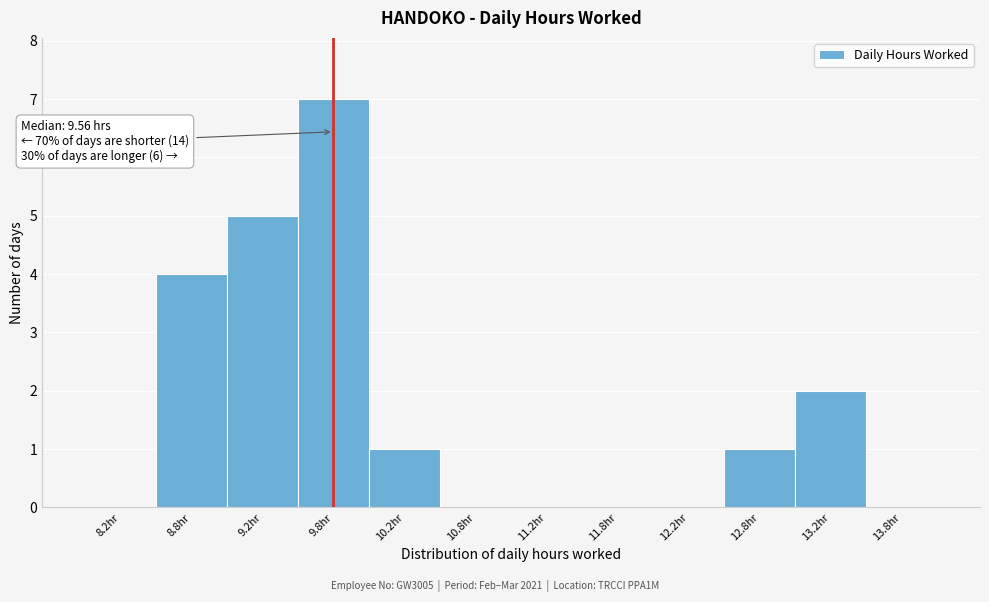

Which range on the x-axis has the tallest bar?

9.5 to 10.0